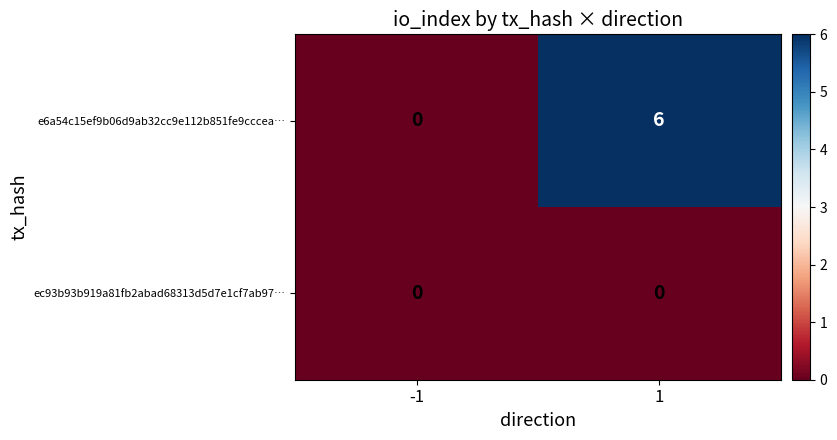

Which series has the widest spread of values?

e6a54c15ef9b06d9ab32cc9e112b851fe9cccea…